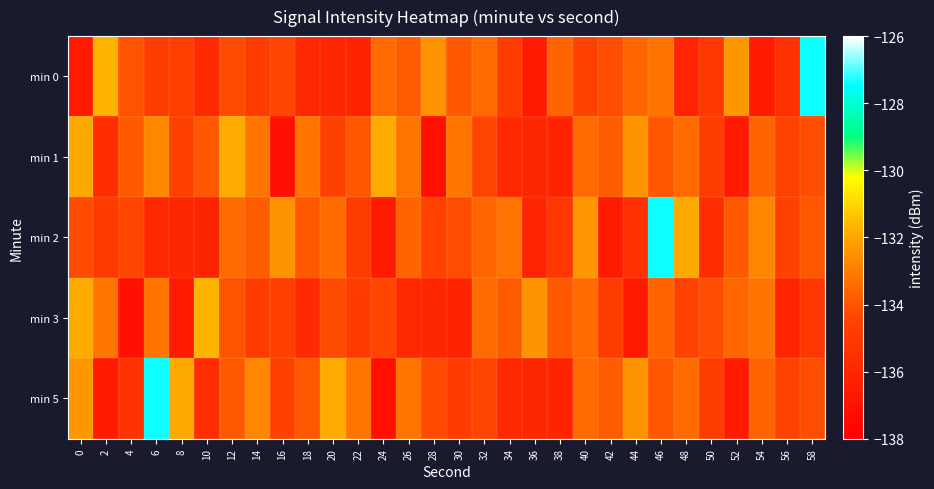

Rank the series at 28 from highest to lowest value.

min 0, min 5, min 2, min 3, min 1